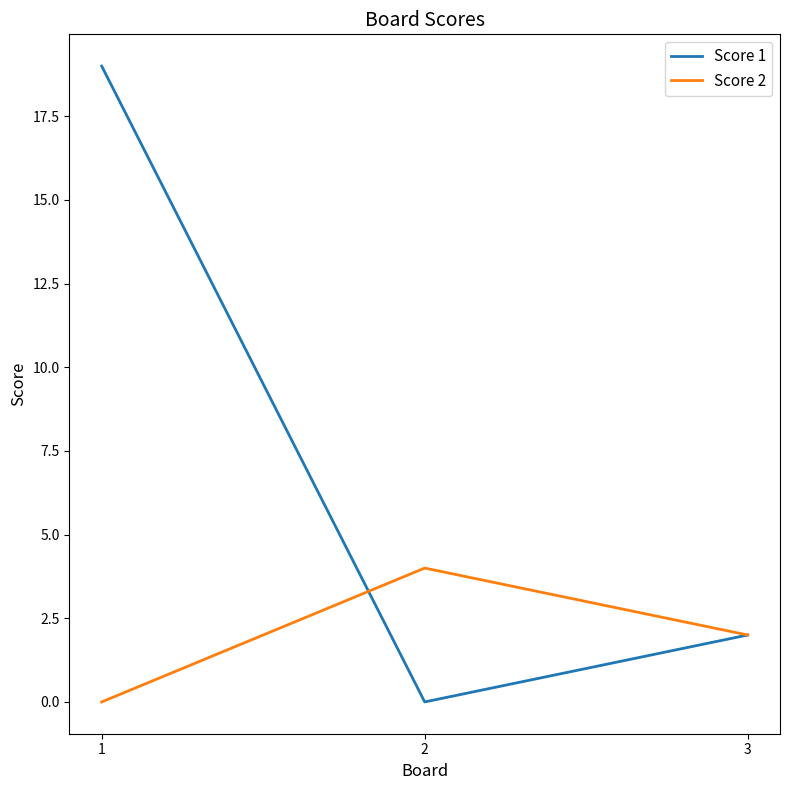

What are all the series names shown in the legend?

Score 1, Score 2